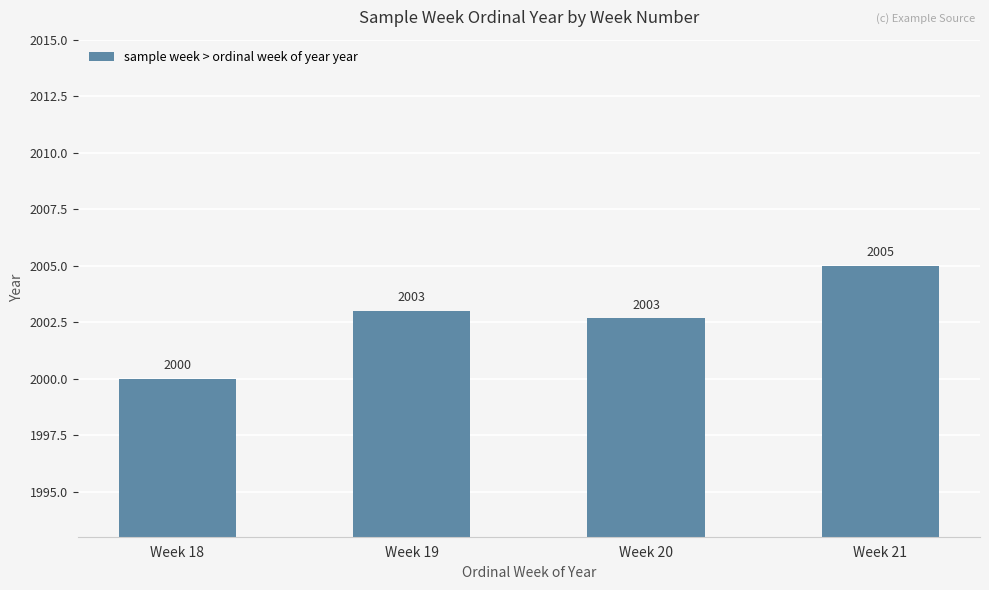

The chart shows a value of 2000.0 at Week 18. True or false?

True